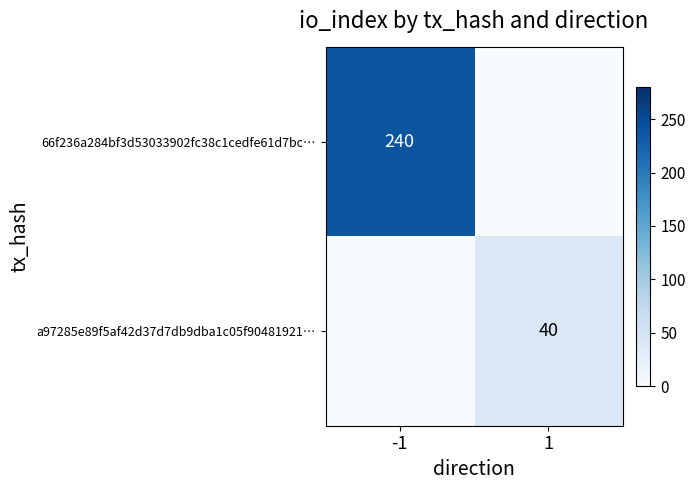

How many data points does each series have?

2